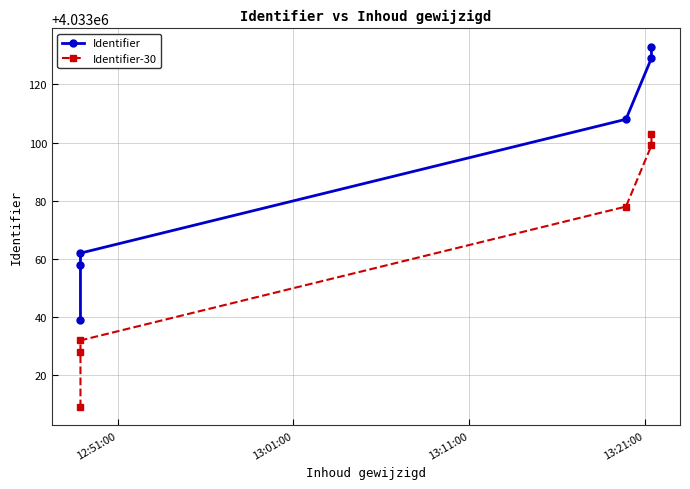

What is the value of the Identifier point at the 2nd from the left?

4033058